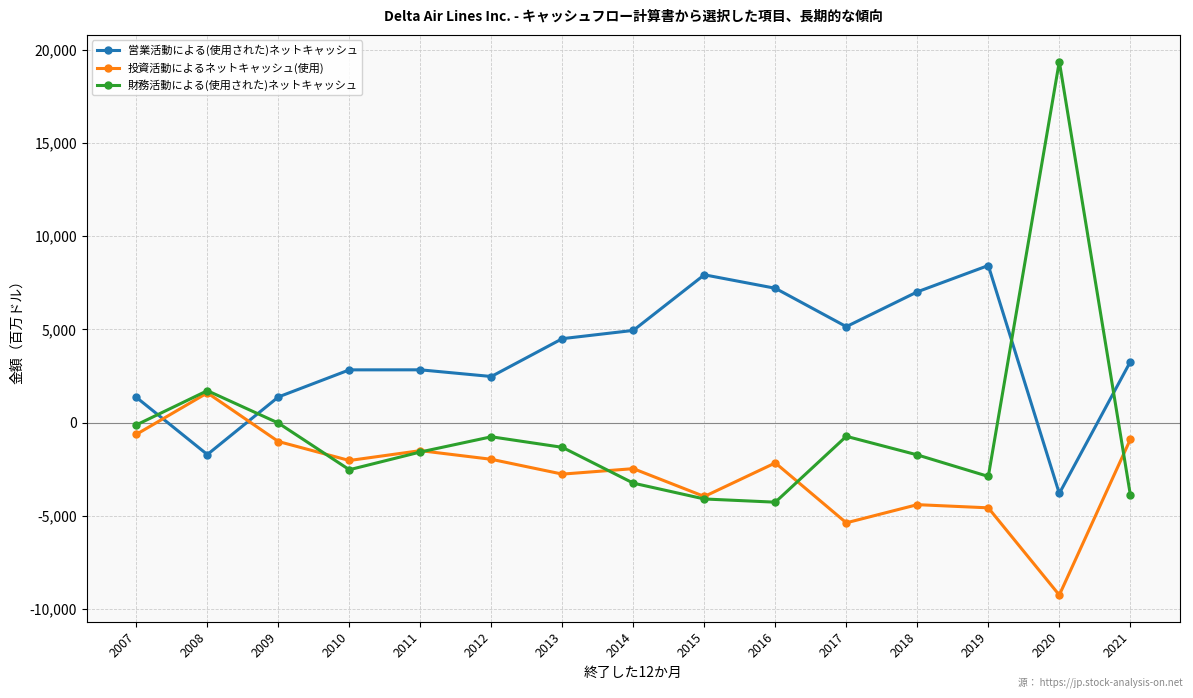

List the series in order of their overall mean, lowest first.

投資活動によるネットキャッシュ(使用), 財務活動による(使用された)ネットキャッシュ, 営業活動による(使用された)ネットキャッシュ